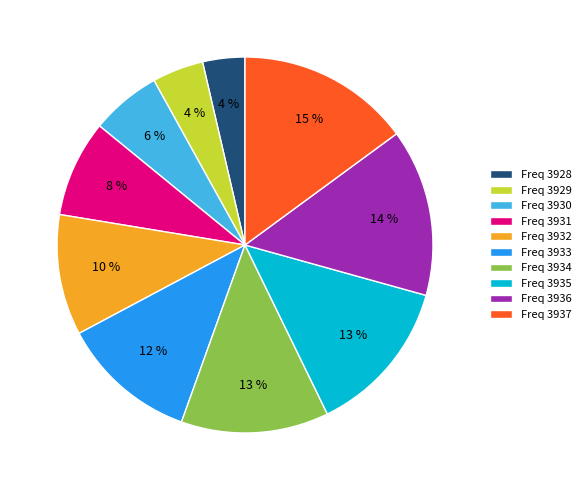

Does any single category account for the majority?

No